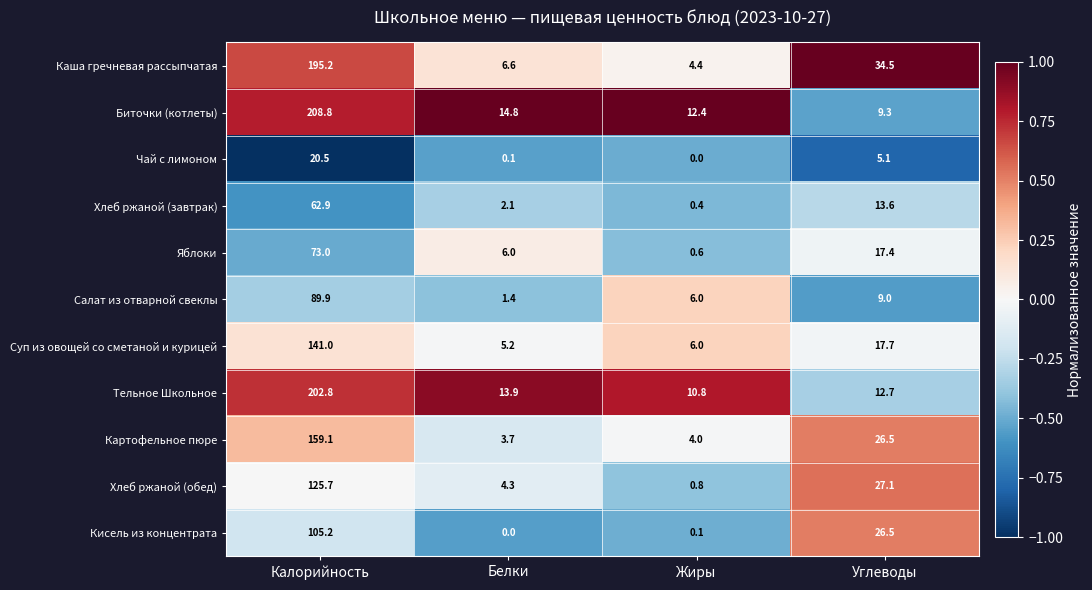

Which series changed the most between Жиры and Углеводы?

Каша гречневая рассыпчатая